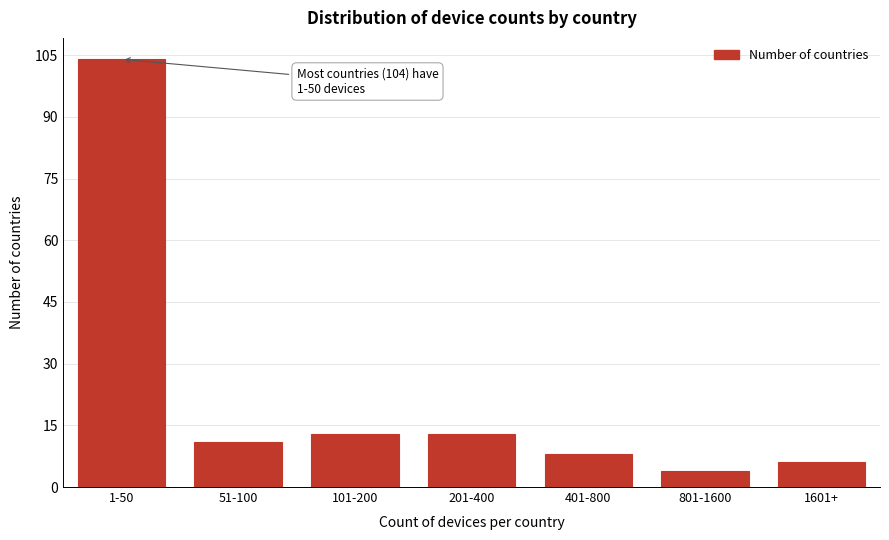

Reading left to right, extract all data points from this chart.

104	11	13	13	8	4	6